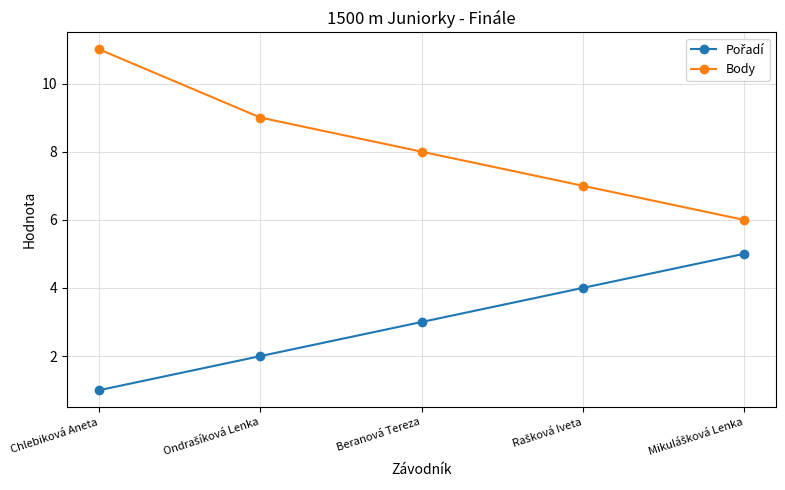

Which series has the largest range (max minus min)?

Body